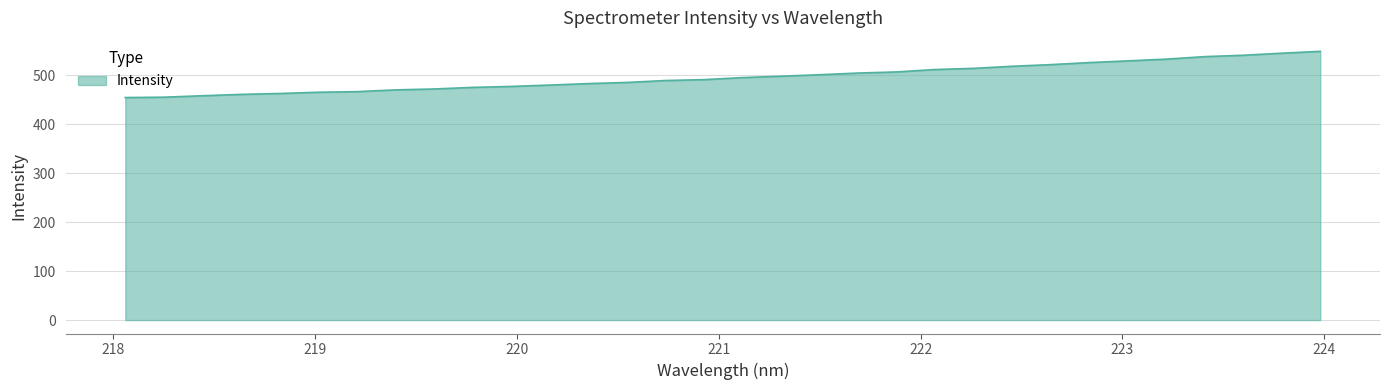

What is the smallest value displayed?

454.1